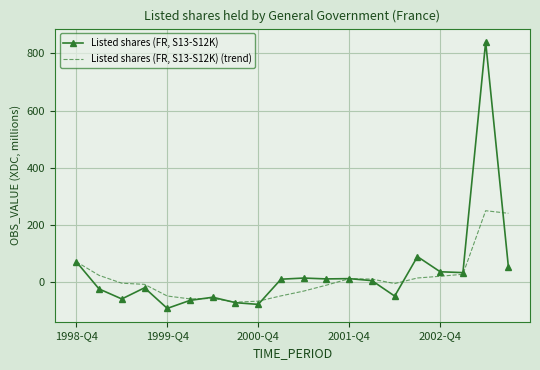

What is the greatest value displayed?

840.0